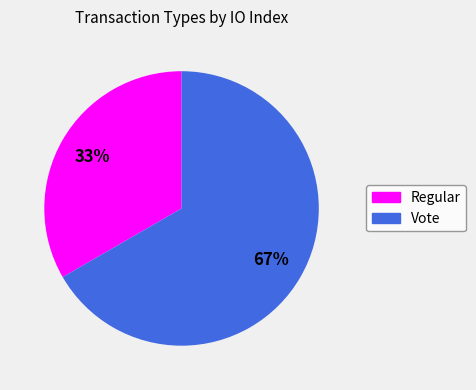

What percentage is the Regular slice, to the nearest percent?

33%